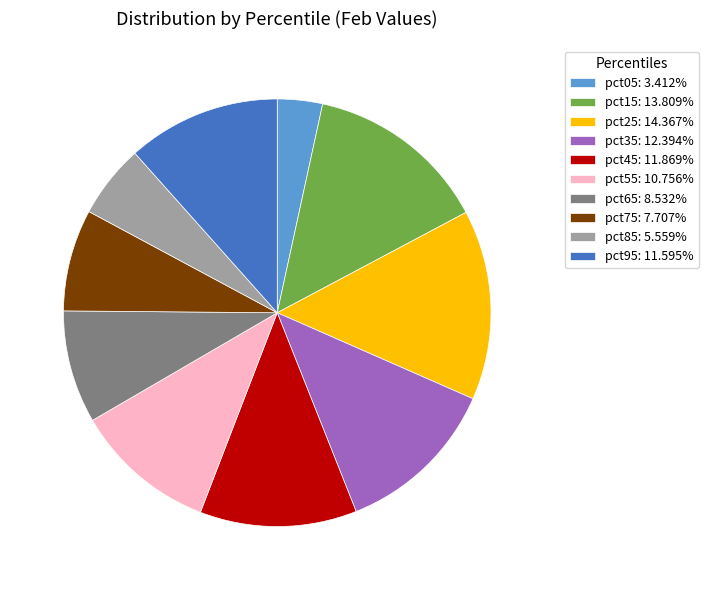

How many slices are in this pie chart?

10